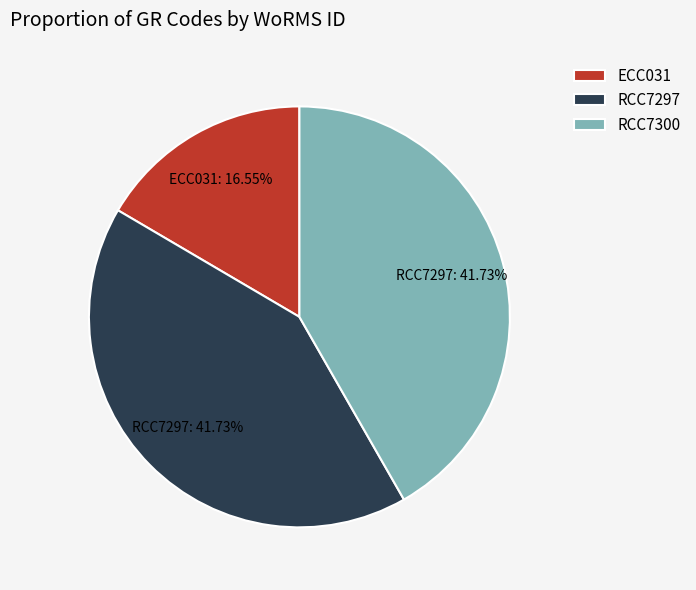

Which slice is the smallest?

ECC031